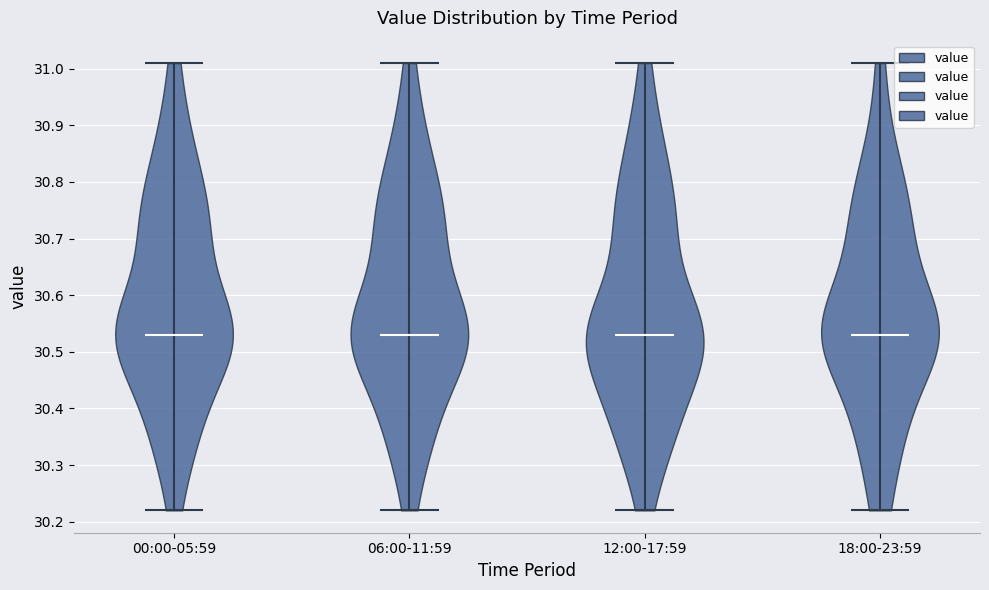

Reading left to right, read every violin against the y-axis: where its median line is, and the lowest and highest points it reaches. The values are not printed on the chart, so give them approximately, as read against the axis.

00:00-05:59: median line 30.53, lowest point 30.22, highest point 31.01
06:00-11:59: median line 30.53, lowest point 30.22, highest point 31.01
12:00-17:59: median line 30.53, lowest point 30.22, highest point 31.01
18:00-23:59: median line 30.53, lowest point 30.22, highest point 31.01